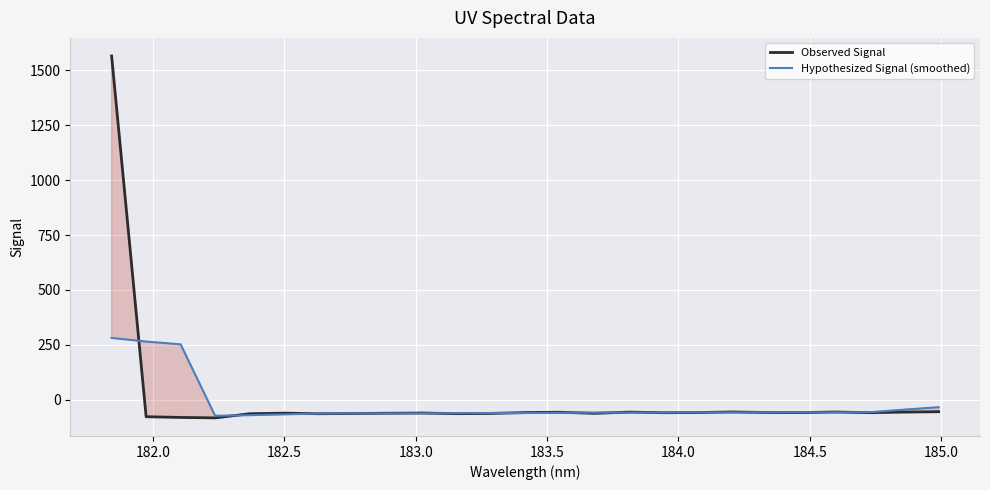

What is the value of the Hypothesized Signal (smoothed) point at the 14th from the left?

-59.1